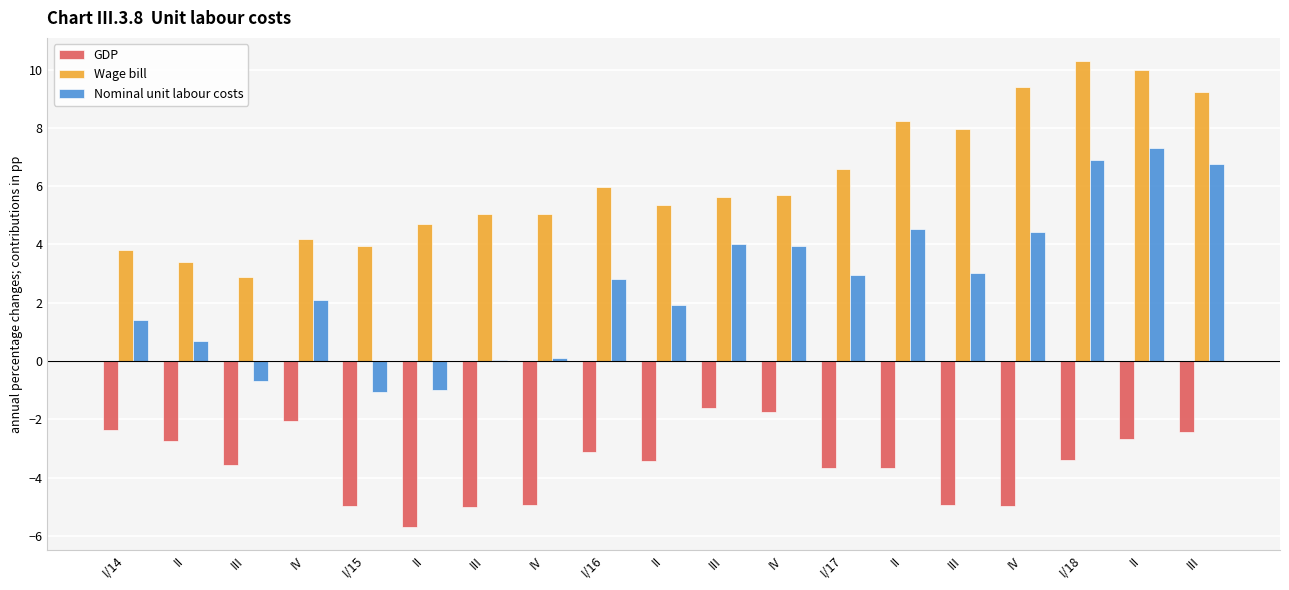

What are all the series names shown in the legend?

GDP, Wage bill, Nominal unit labour costs